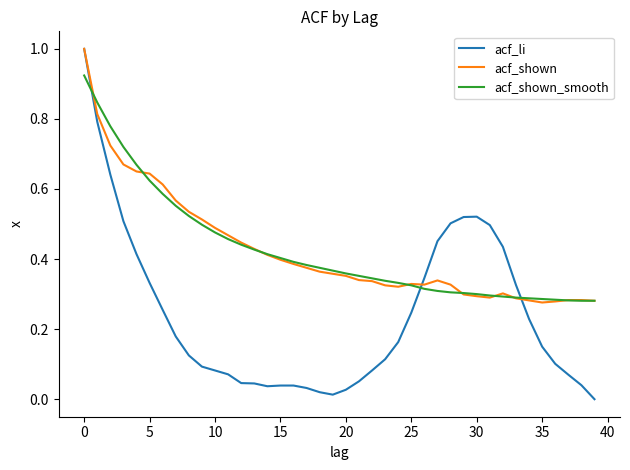

After their last crossing, which series has the higher values: acf_li or acf_shown?

acf_shown